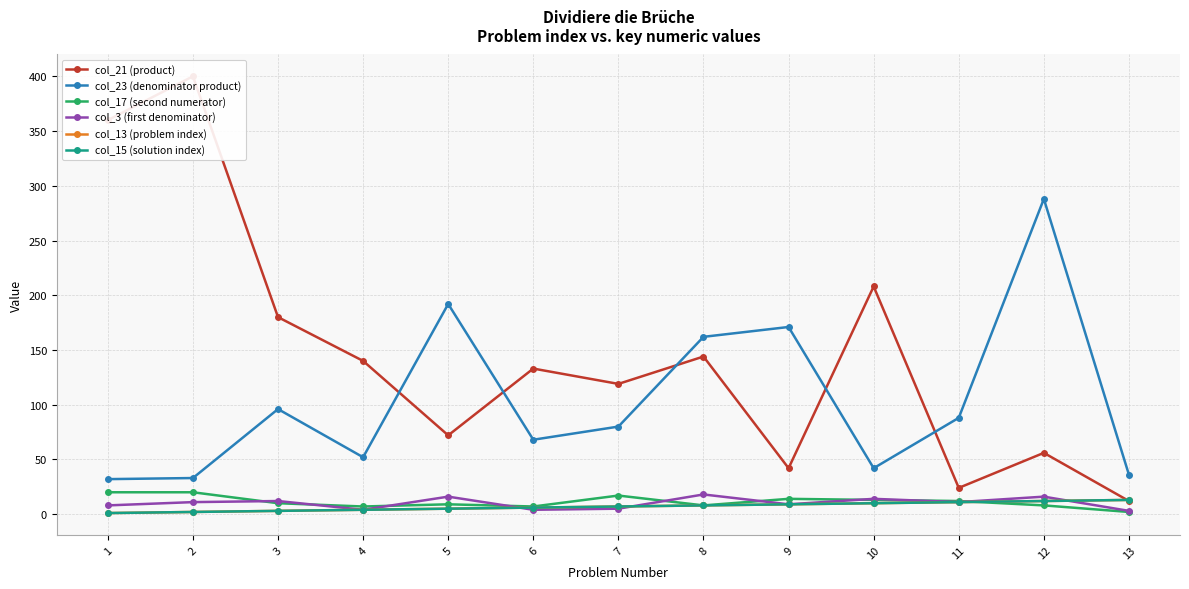

Reading right to left, list all the values displayed in this chart.

col_21 (product): 12	56	24	208	42	144	119	133	72	140	180	400	360
col_23 (denominator product): 36	288	88	42	171	162	80	68	192	52	96	33	32
col_17 (second numerator): 2	8	12	13	14	8	17	7	9	7	10	20	20
col_3 (first denominator): 3	16	11	14	9	18	5	4	16	4	12	11	8
col_13 (problem index): 13	12	11	10	9	8	7	6	5	4	3	2	1
col_15 (solution index): 13	12	11	10	9	8	7	6	5	4	3	2	1